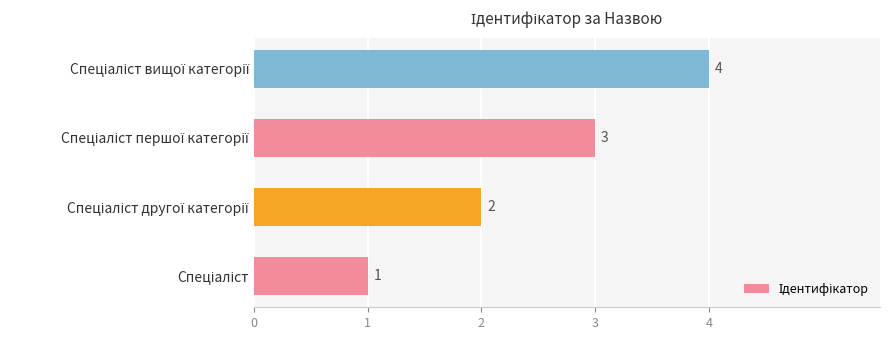

What is the greatest value displayed?

4